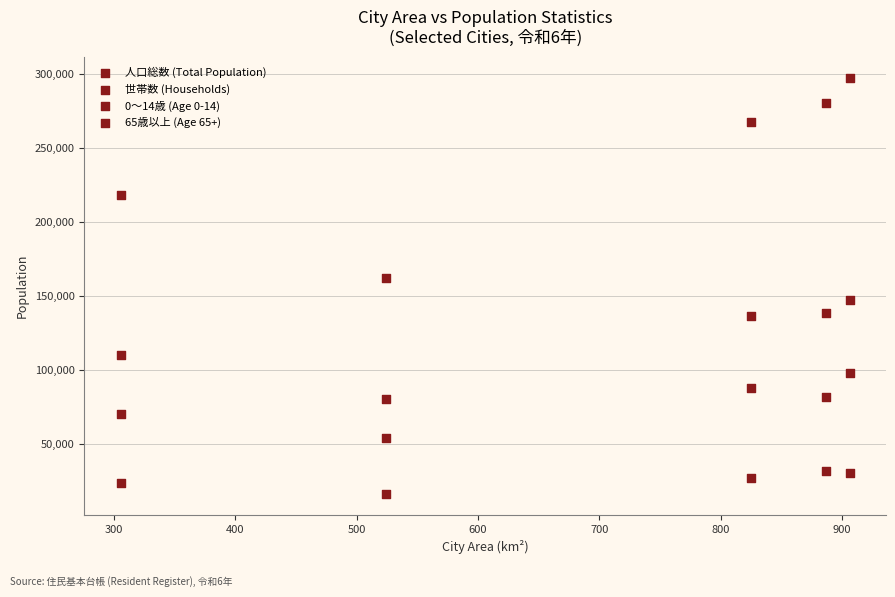

How many points are shown in the scatter plot?

20